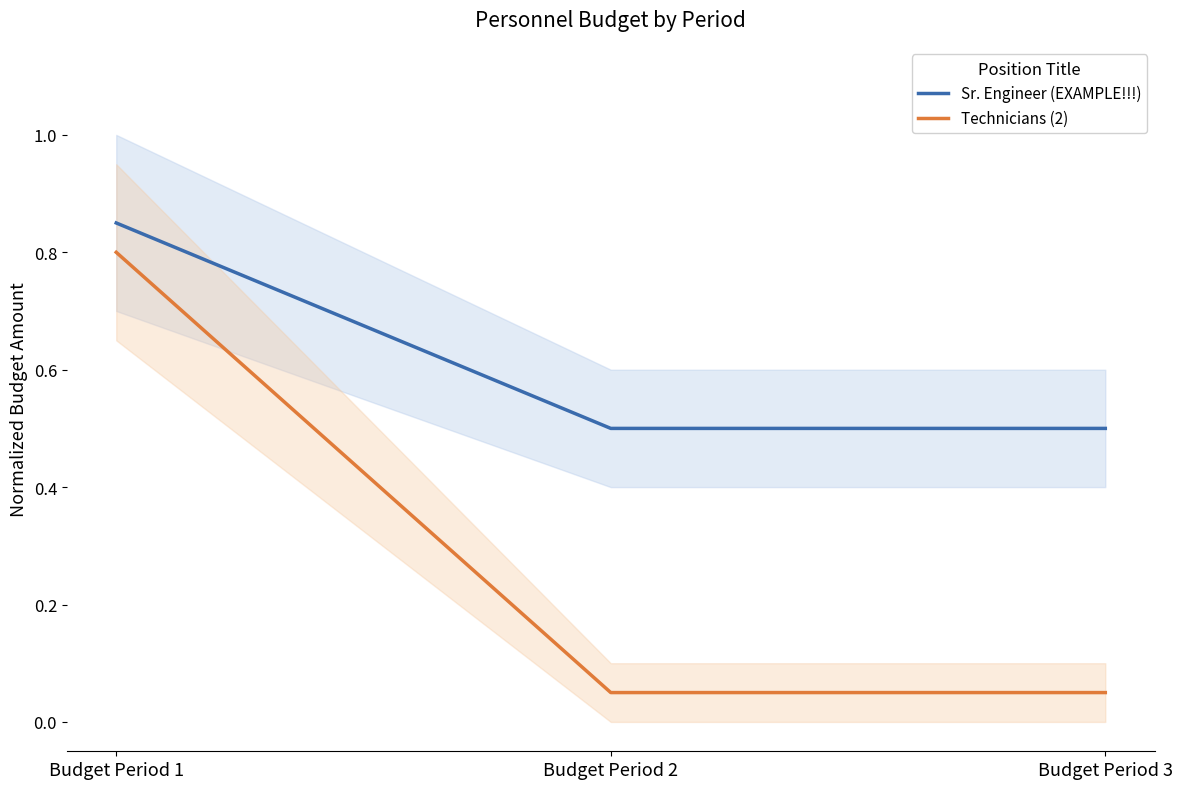

What is the value of the Sr. Engineer (EXAMPLE!!!) point at the 1st from the left?

0.8